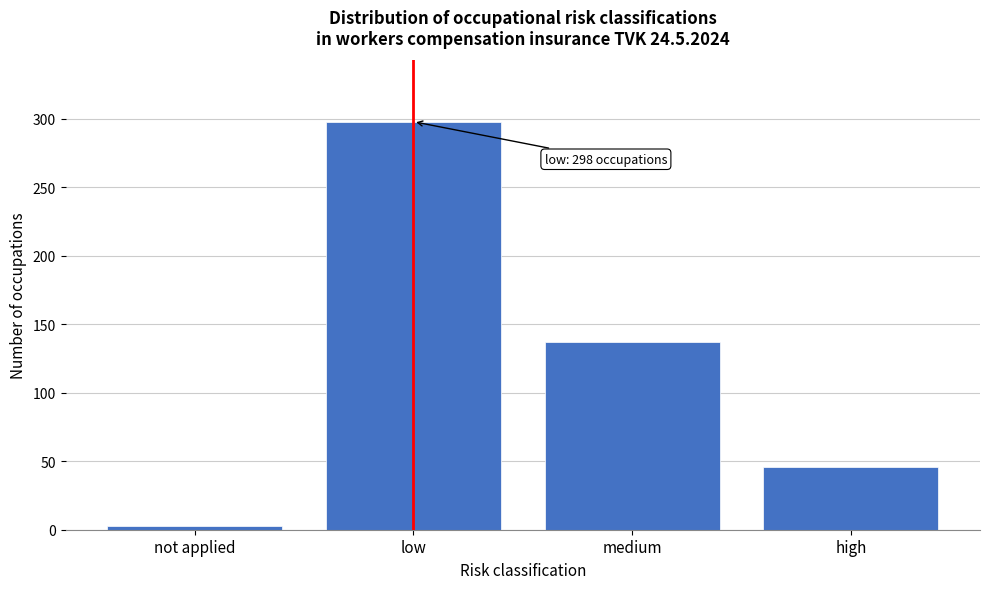

Reading right to left, extract all data points from this chart.

46	137	298	3